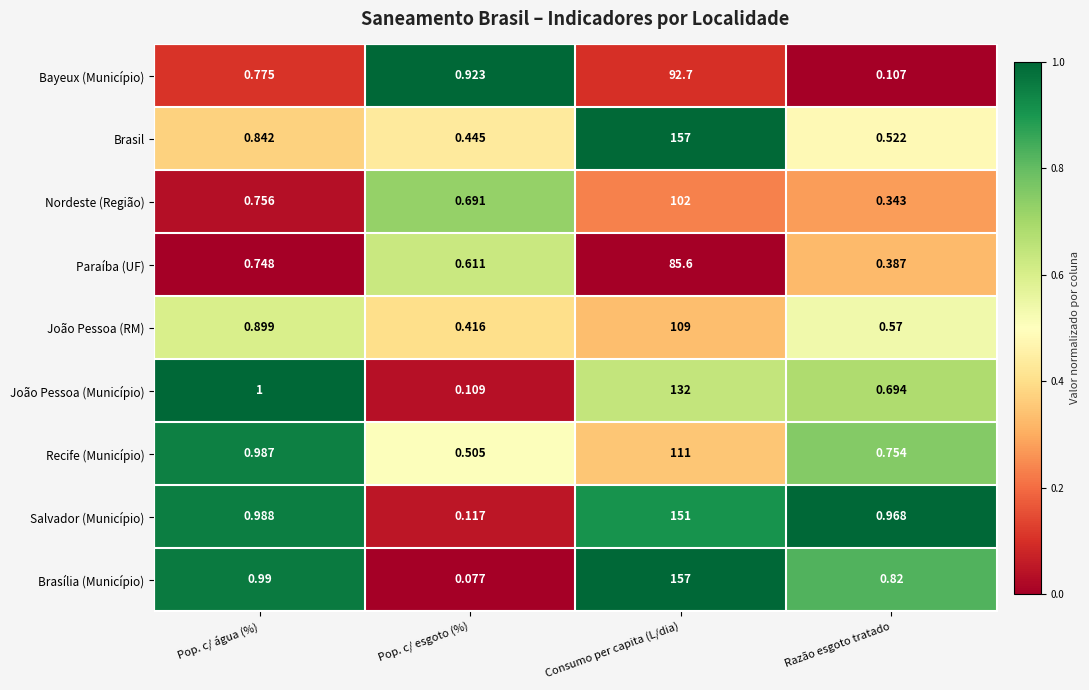

Which series has the largest total across all categories?

Brasília (Município)